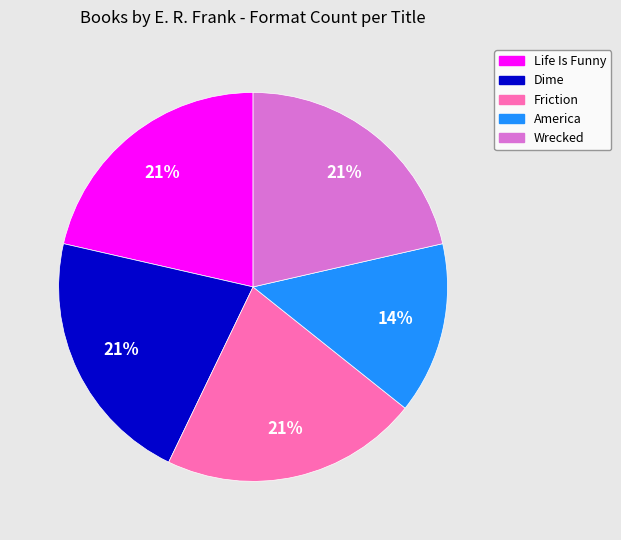

Do Dime and Friction together represent more than half of the pie?

No